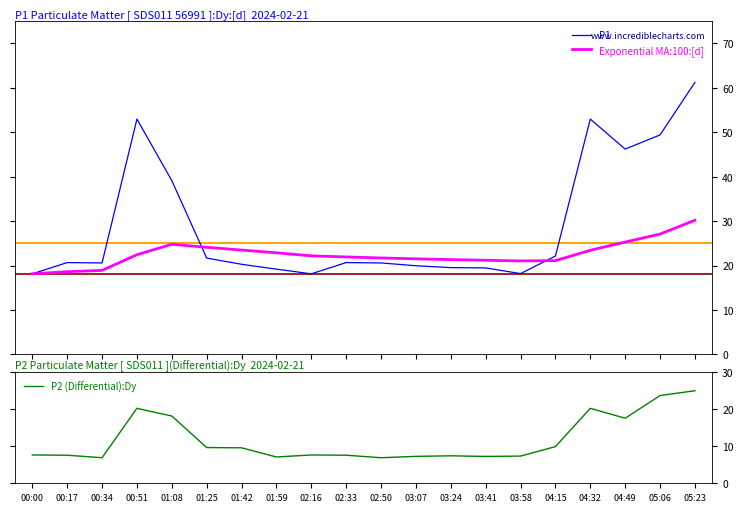

How many series are shown in this chart?

3